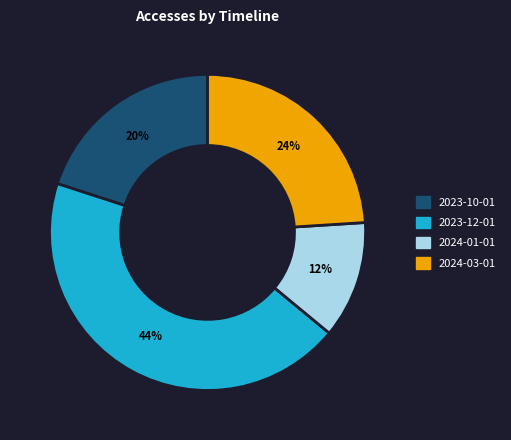

Which has a higher value, 2023-10-01 or 2023-12-01?

2023-12-01